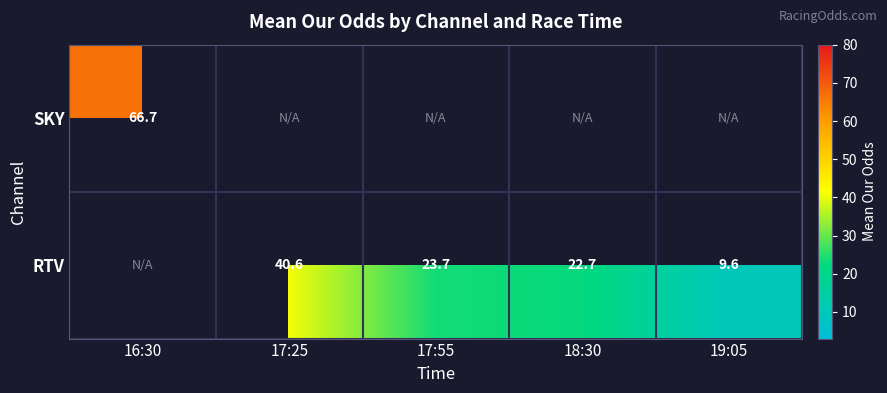

Which category has the lowest value in the RTV series?

16:30